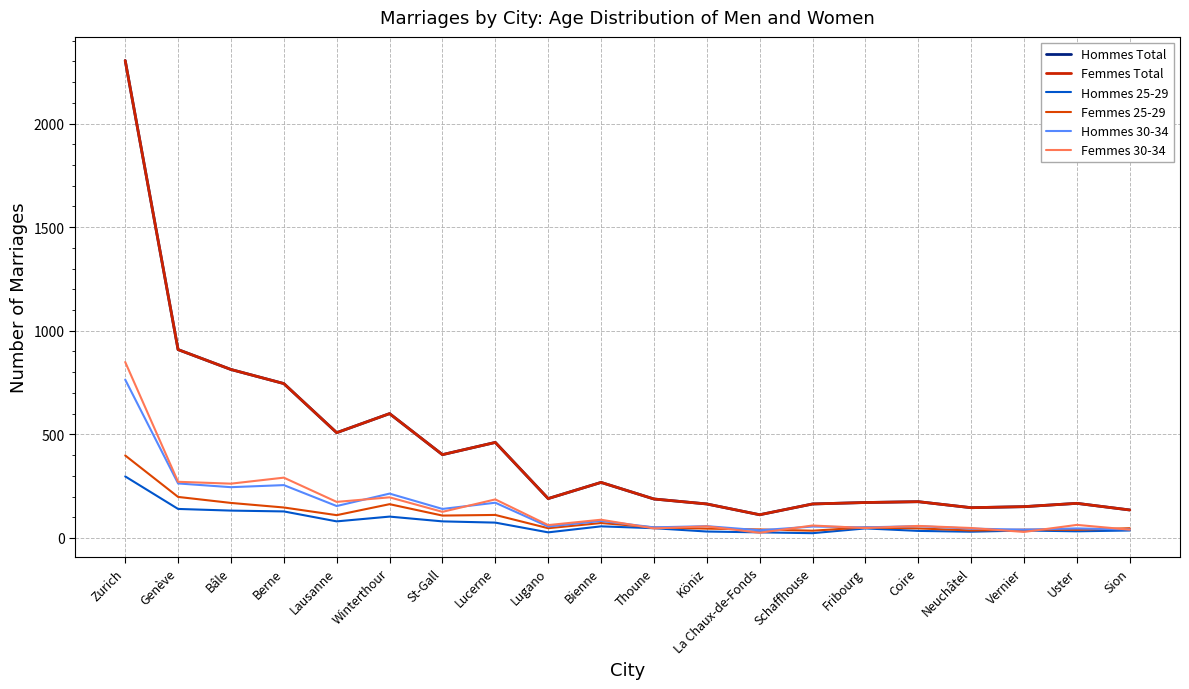

What is the label of the 16th point from the right?

Lausanne